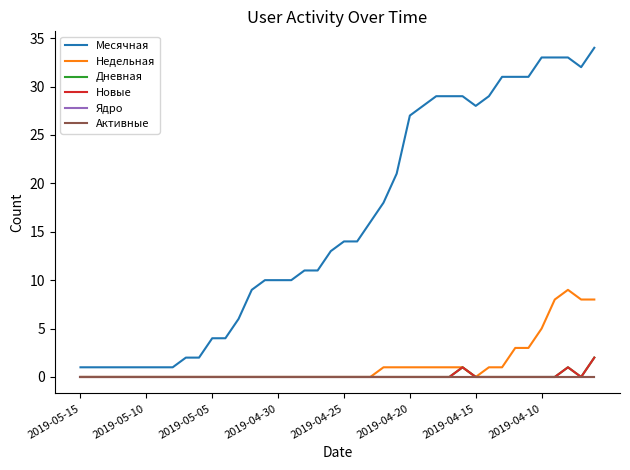

List the series in order of their peak value, lowest first.

Ядро, Активные, Дневная, Новые, Недельная, Месячная